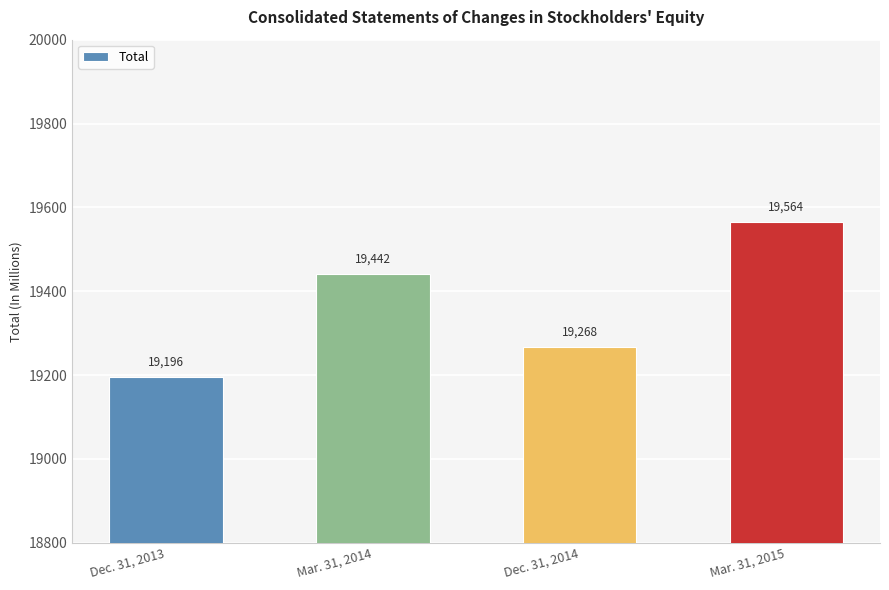

What is the difference between the values at Dec. 31, 2014 and Mar. 31, 2014?

174